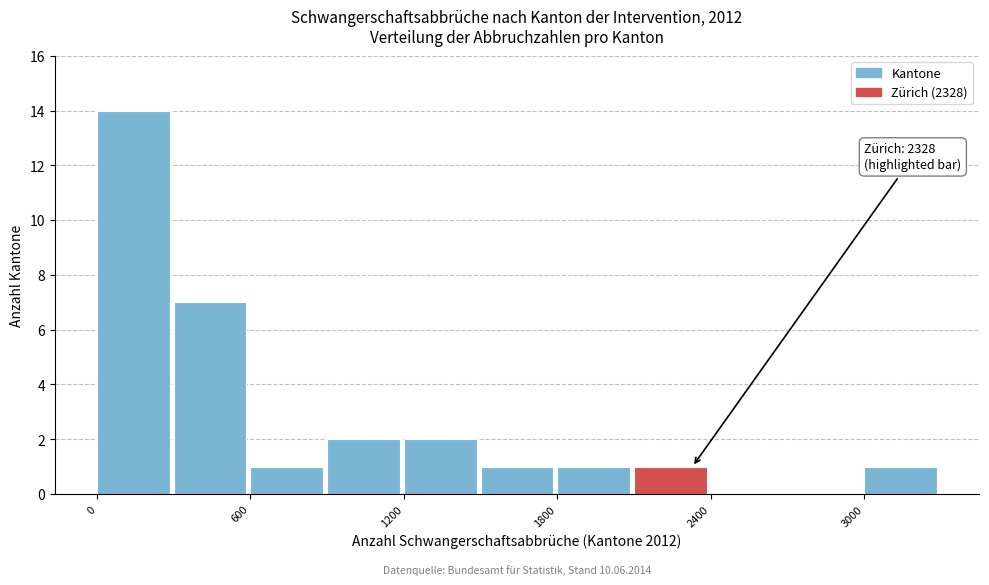

Around what value on the x-axis is the tallest bar? Give the approximate position of its centre, as read against the axis.

100